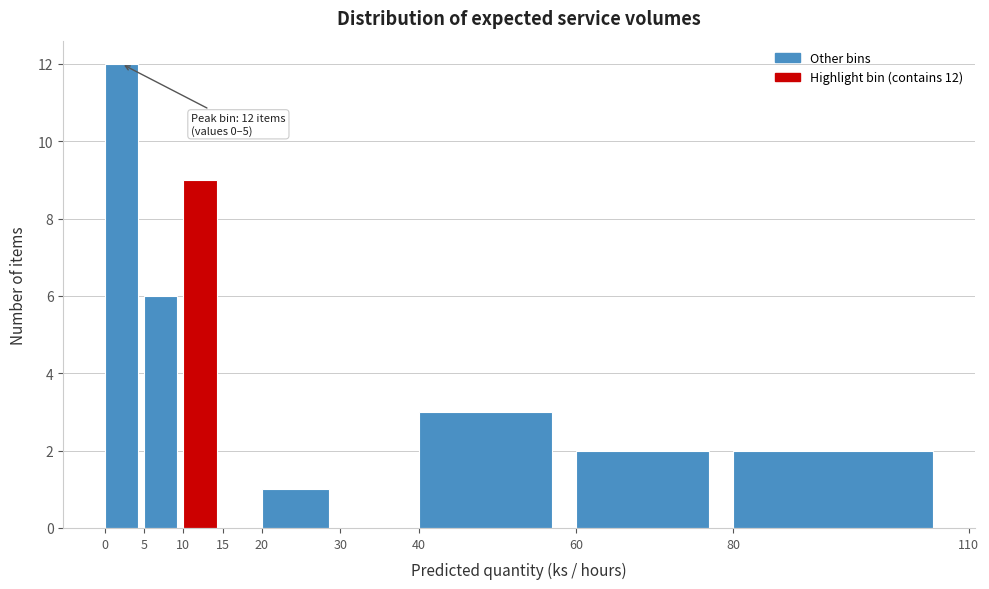

Over which range of the x-axis is the bar tallest?

0 to 5